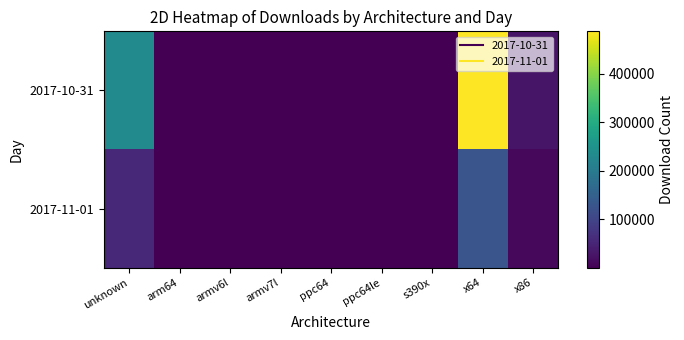

What is the difference between the highest and lowest values at armv7l?

310